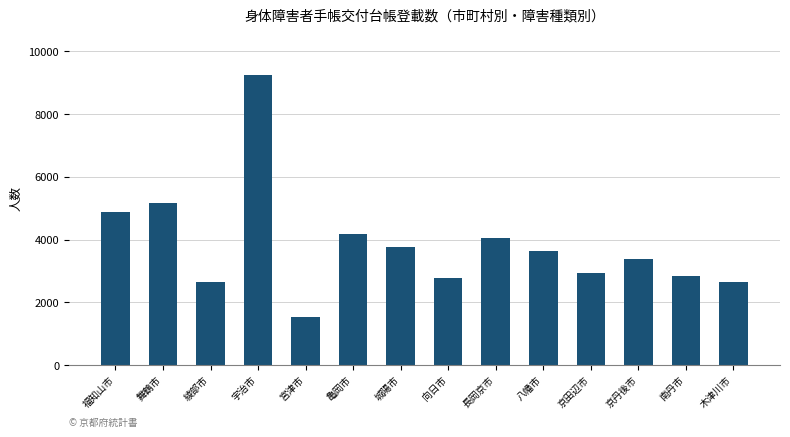

What is the label of the 10th bar from the right?

宮津市